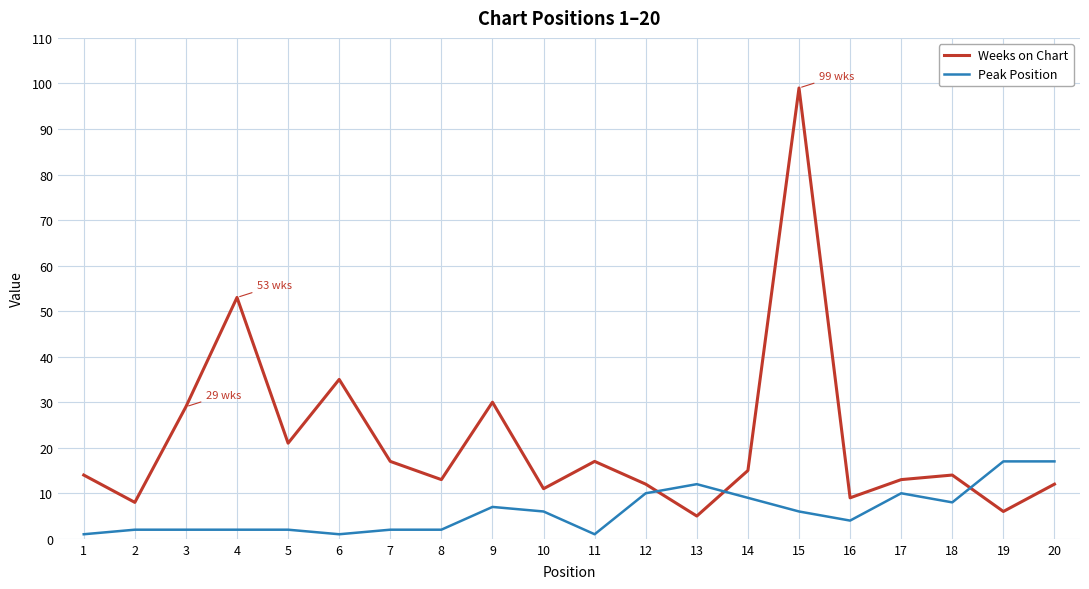

Which label corresponds to the largest value in the chart?

15